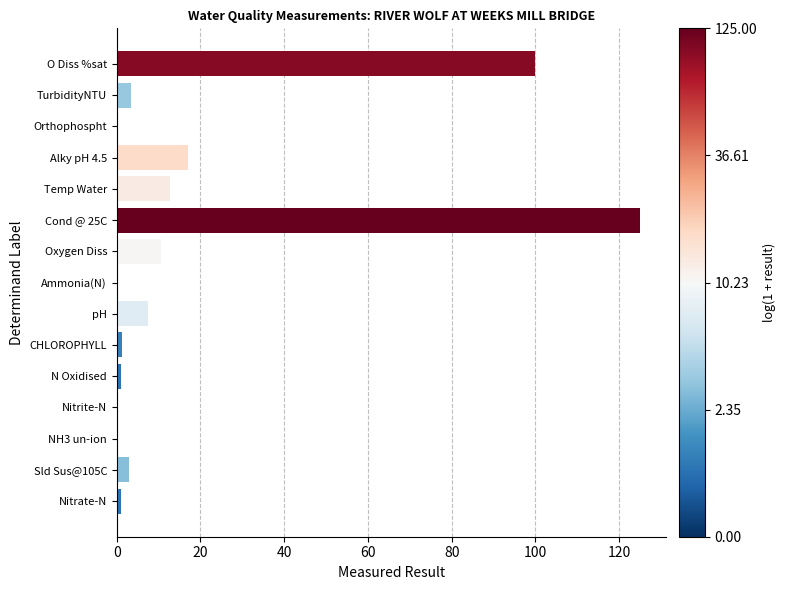

At which label is the value closest to 62?

O Diss %sat